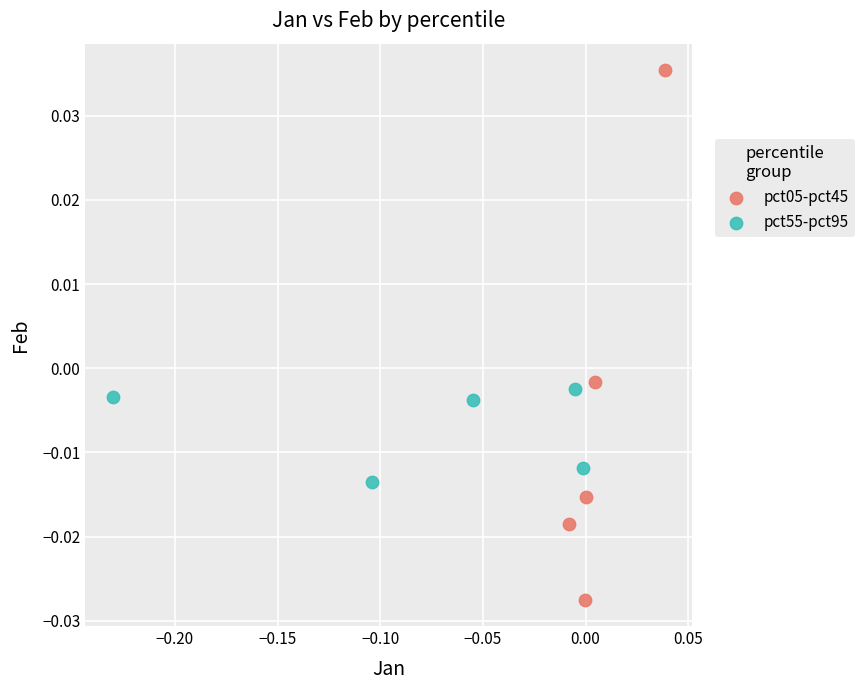

Which series has the widest spread of Y values?

pct05-pct45